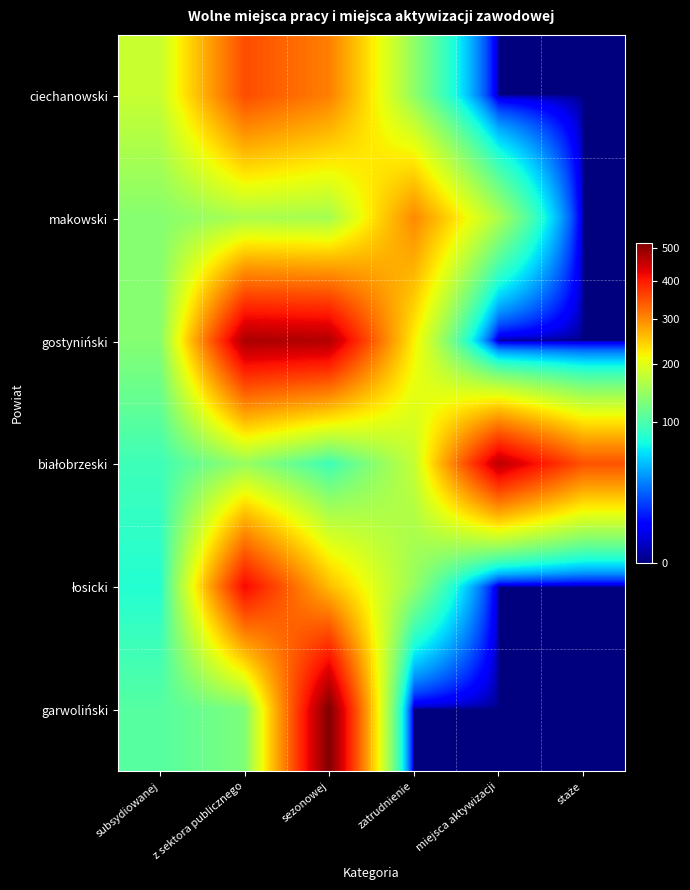

What is the difference between the highest and lowest values at staże?

347